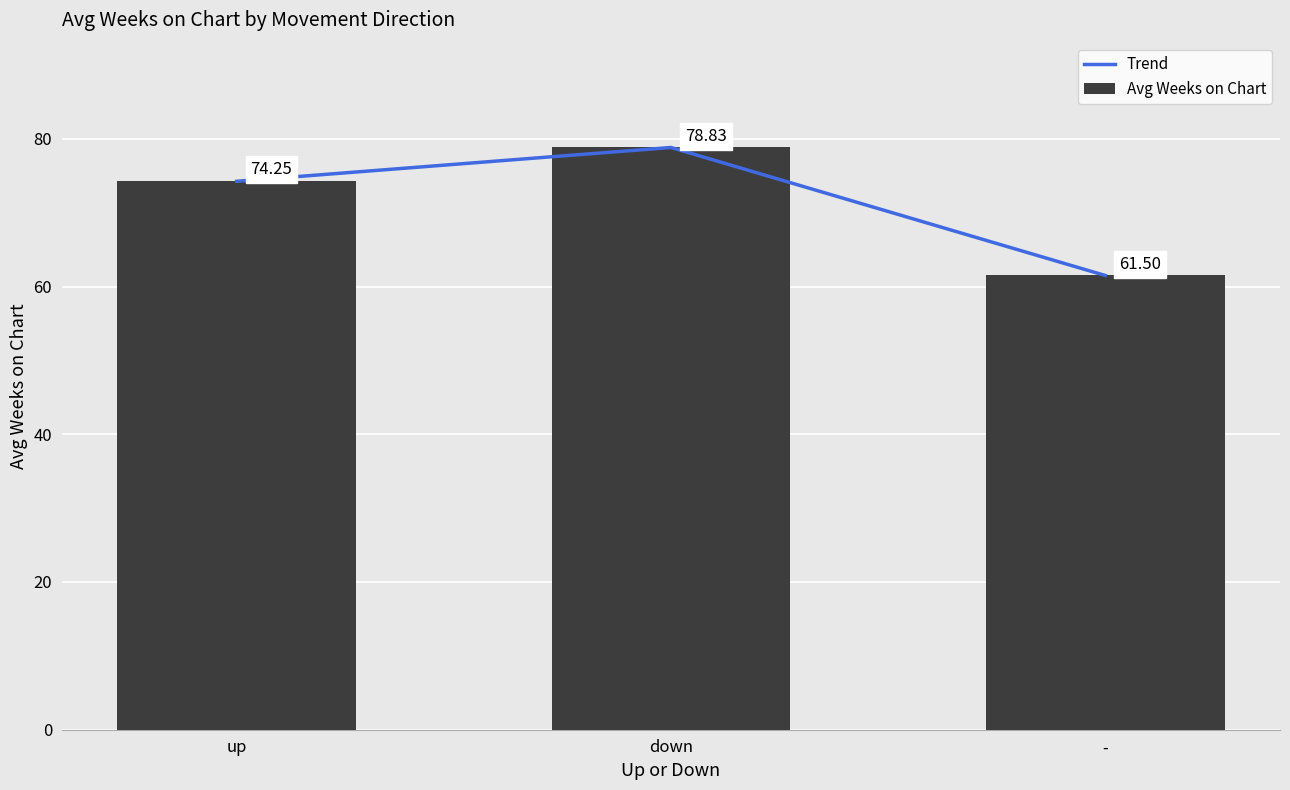

Which series changed the most between up and -?

Trend